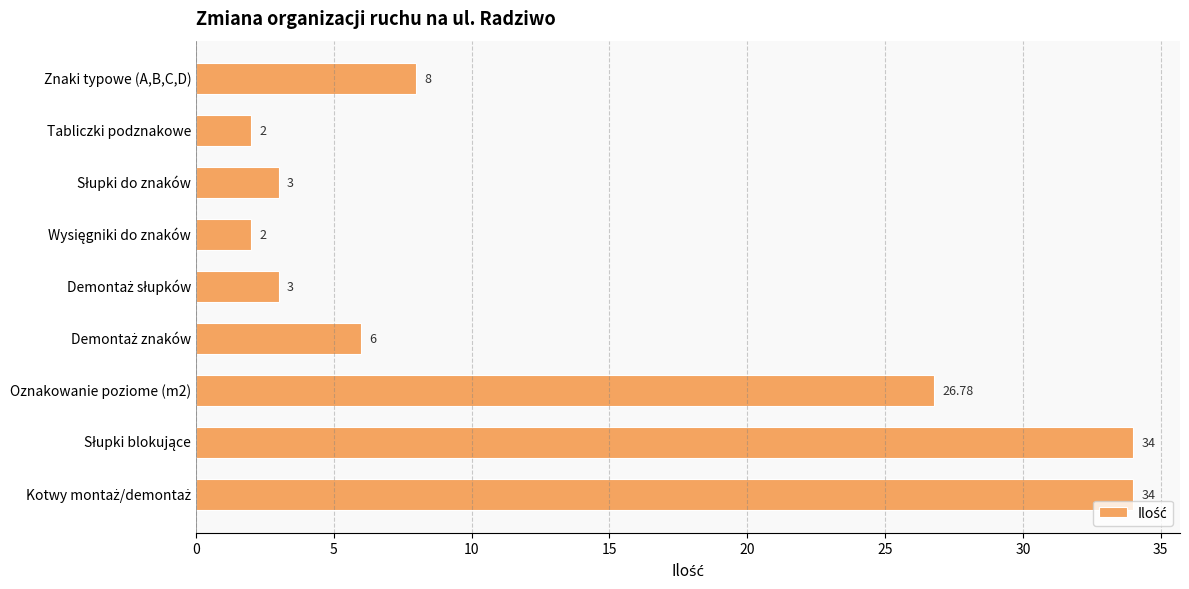

Are the bars horizontal?

Yes